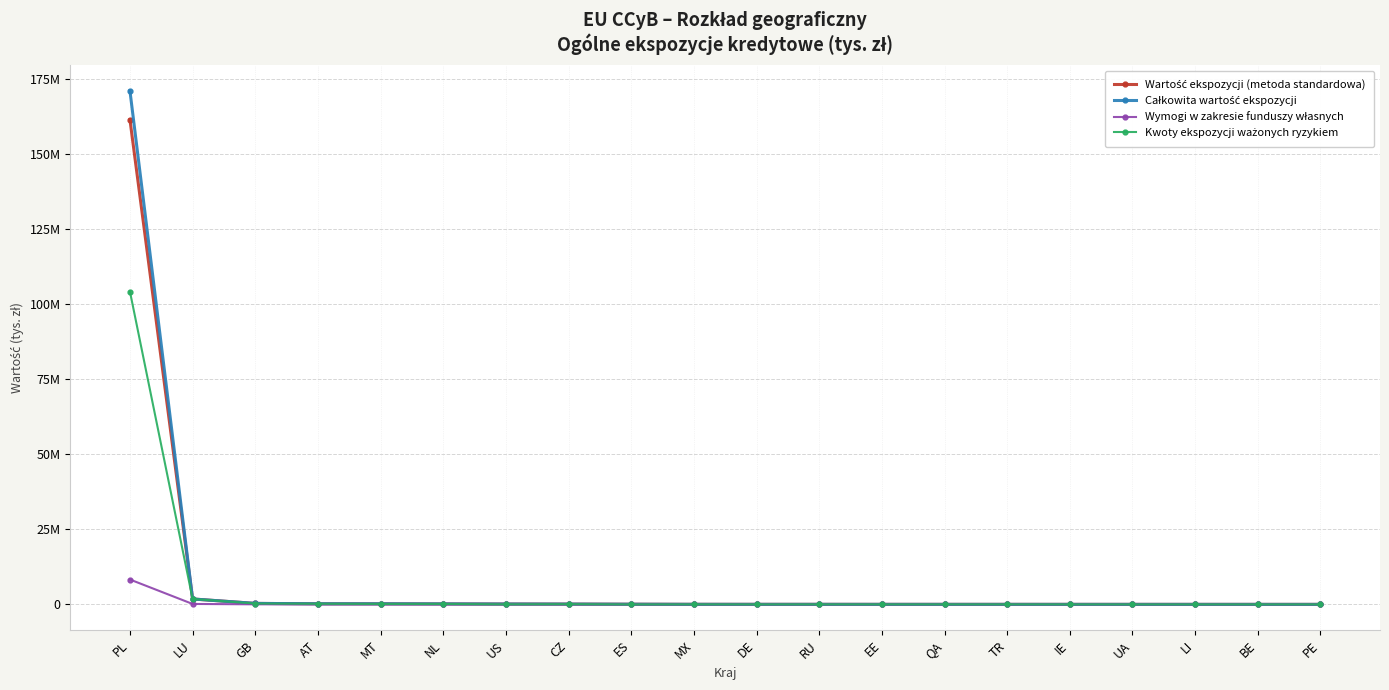

True or false: Wymogi w zakresie funduszy własnych and Całkowita wartość ekspozycji cross at least once.

False